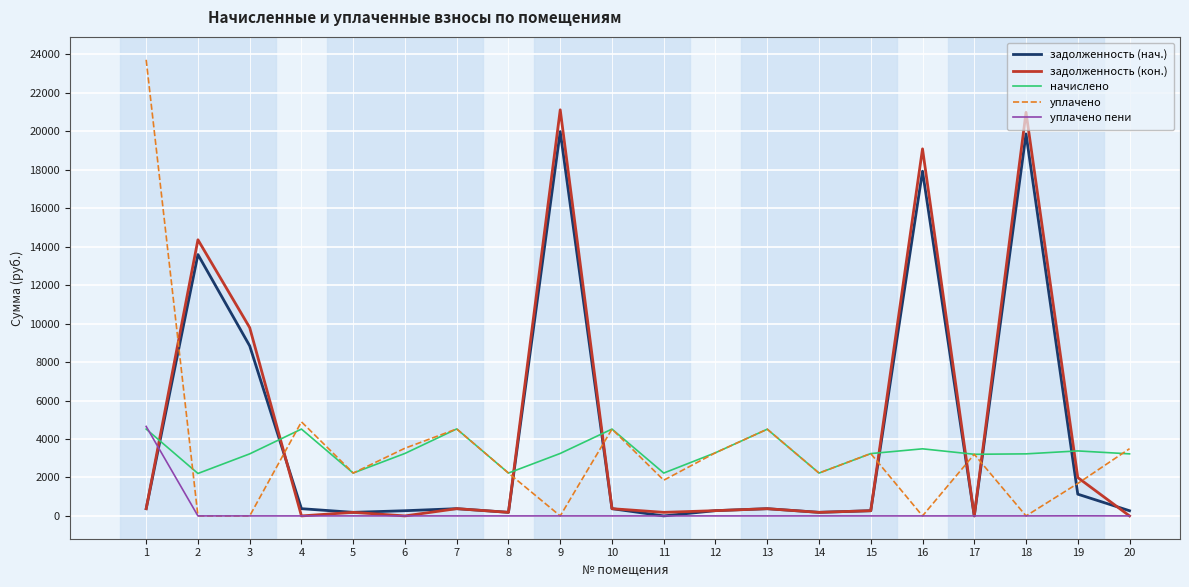

What is the highest value of the задолженность (кон.) series?

21117.1